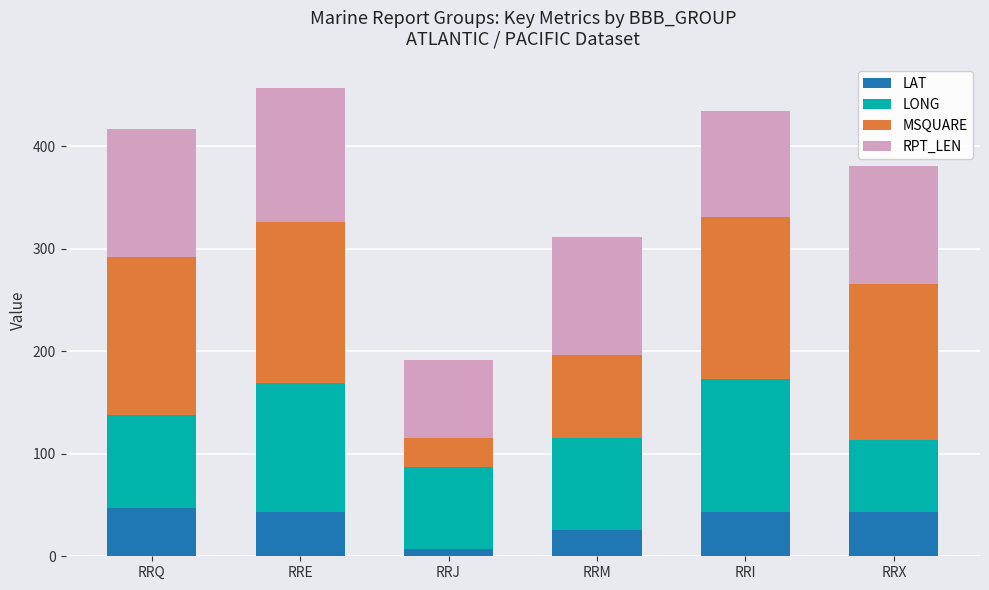

What is the average value of the LAT series?

34.9